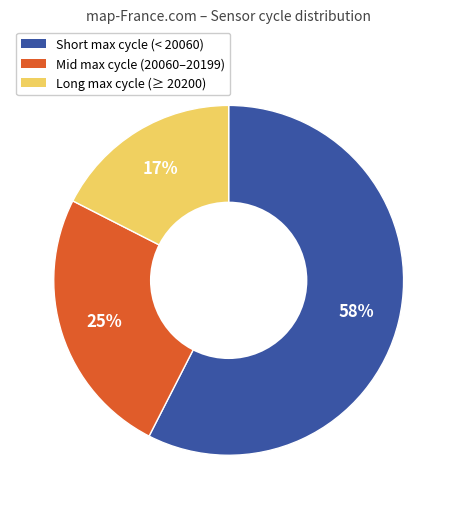

Does any single category account for the majority?

Yes